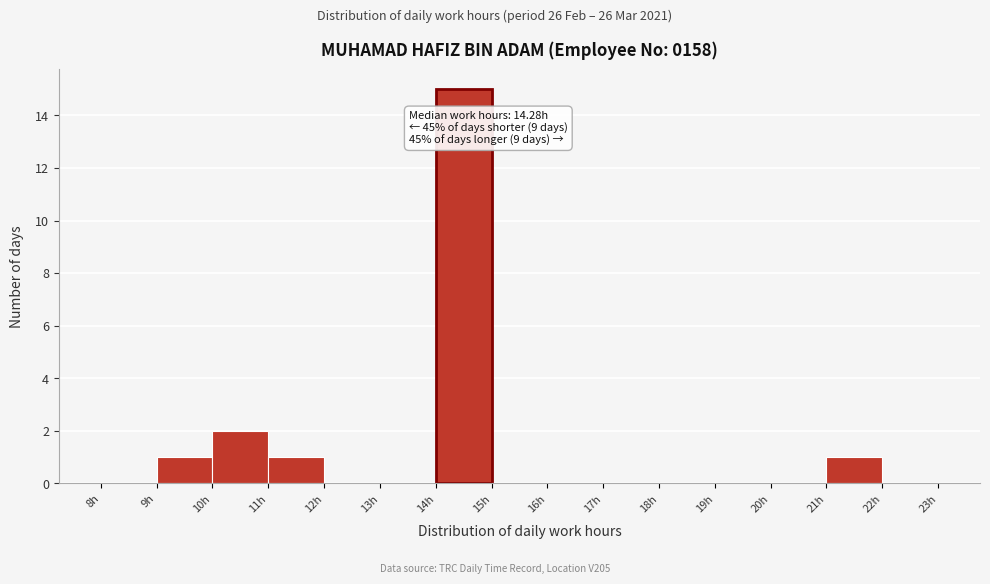

Which range on the x-axis has the tallest bar?

14 to 15